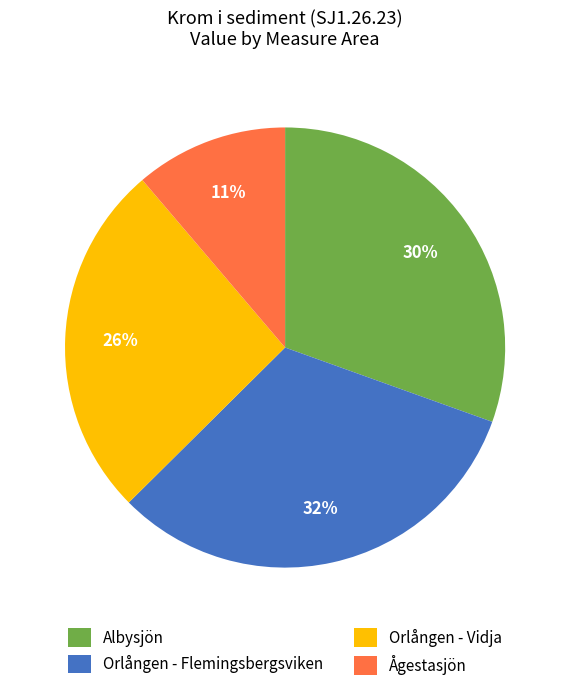

How many segments does this pie chart have?

4